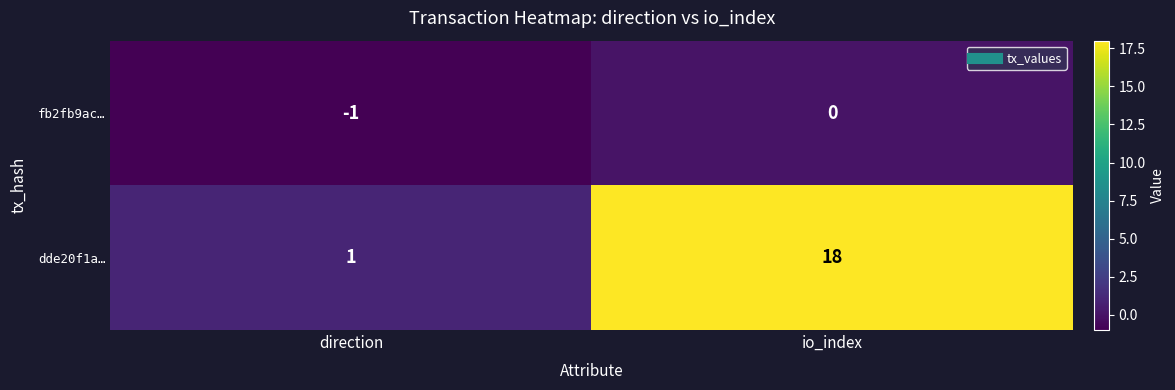

Reading left to right, transcribe all the data shown in this chart.

fb2fb9ac…: -1	0
dde20f1a…: 1	18